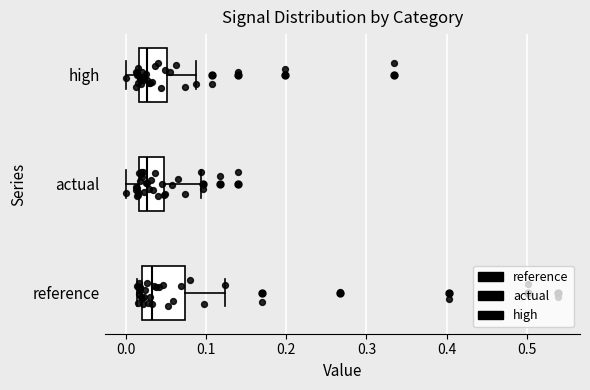

Where is the left edge of the box for high on the x-axis? The values are not printed on the chart, so give them approximately, as read against the axis.

0.02